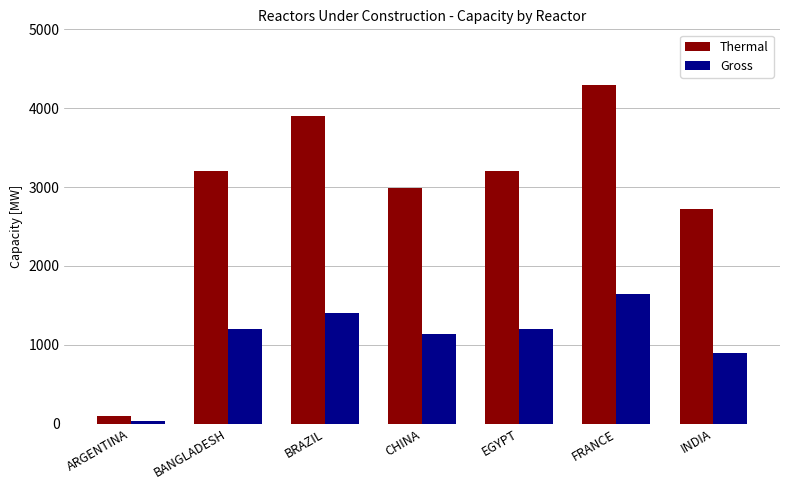

True or false: Gross has a value of 249.6 at INDIA.

False